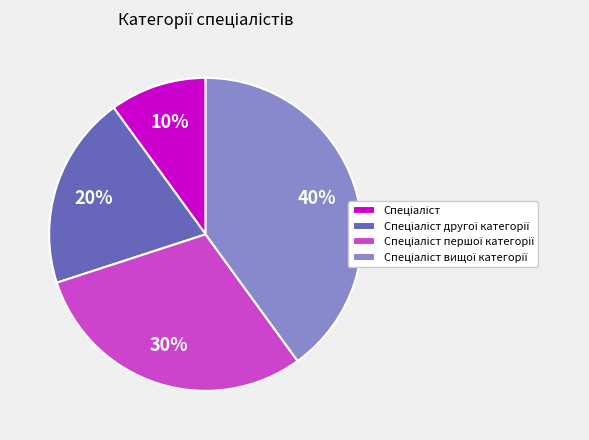

To the nearest percent, what is the difference between the largest and smallest slice percentages?

30%